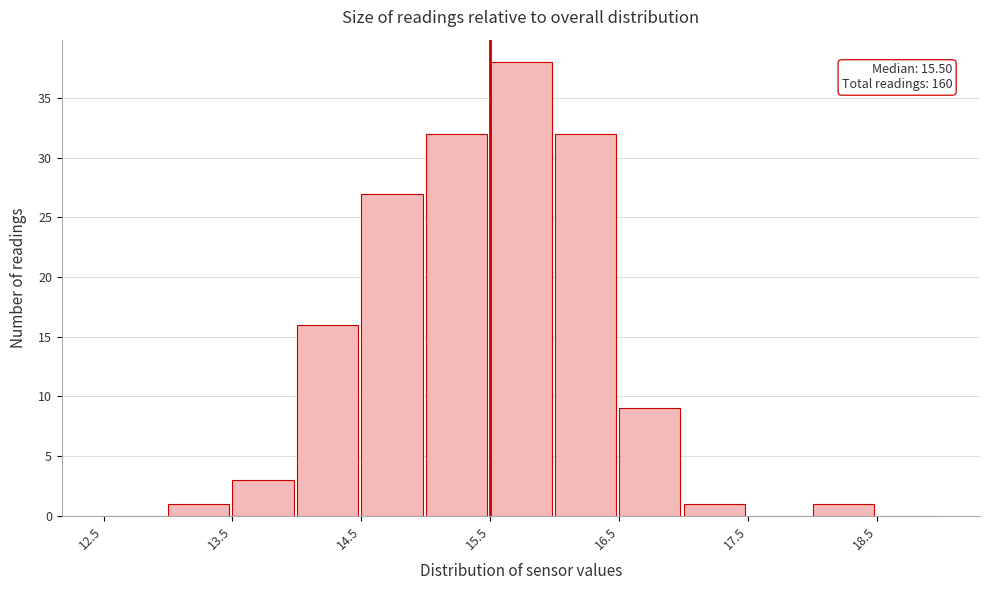

Over which range of the x-axis is the bar tallest?

15.5 to 16.0